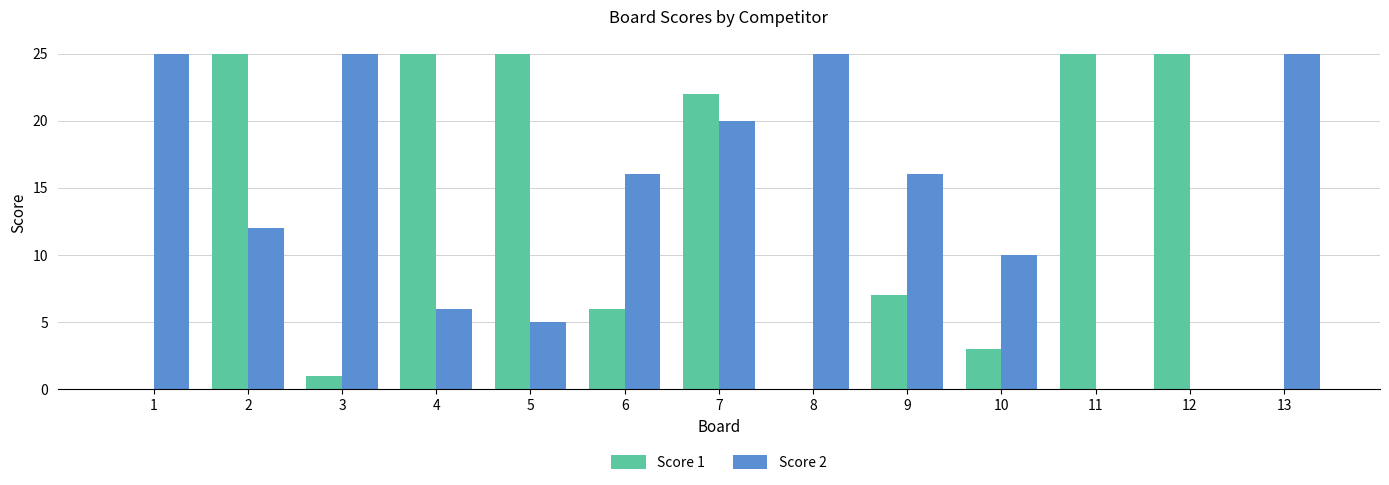

What is the difference between the Score 2 values at 8 and 2?

13